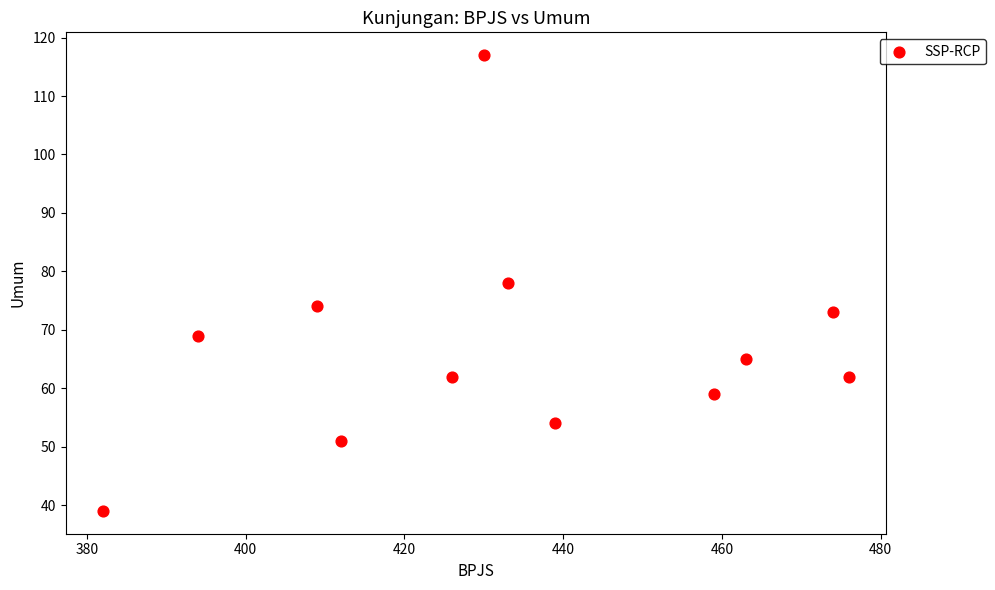

What is the average X value?

433